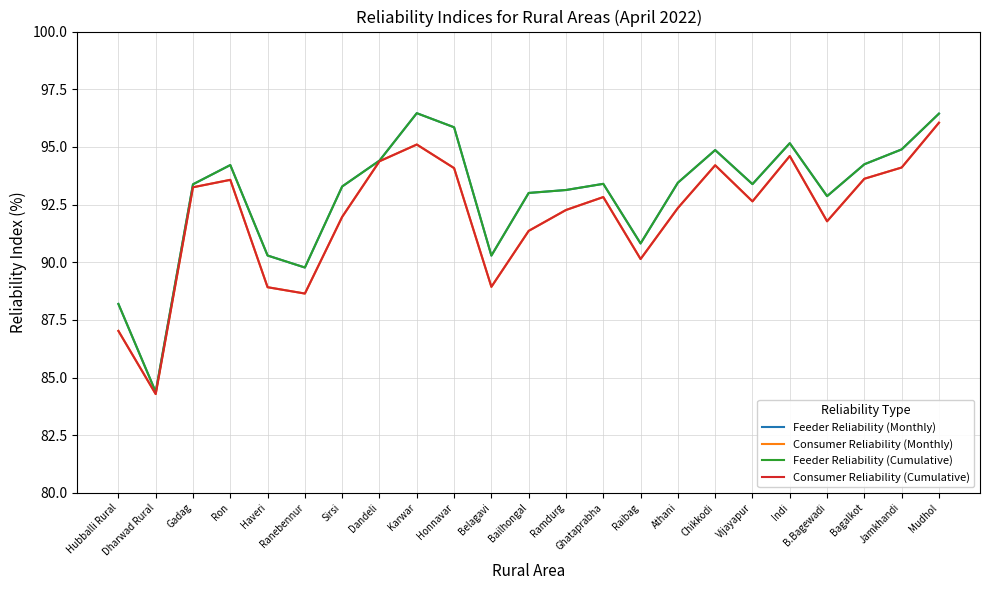

Reading right to left, list all the values displayed in this chart.

Feeder Reliability (Monthly): 96.4	94.9	94.2	92.9	95.2	93.4	94.9	93.4	90.8	93.4	93.1	93.0	90.3	95.9	96.5	94.4	93.3	89.8	90.3	94.2	93.4	84.4	88.2
Consumer Reliability (Monthly): 96.0	94.1	93.6	91.8	94.6	92.6	94.2	92.4	90.1	92.8	92.3	91.4	88.9	94.1	95.1	94.4	92.0	88.6	88.9	93.6	93.2	84.3	87.0
Feeder Reliability (Cumulative): 96.4	94.9	94.2	92.9	95.2	93.4	94.9	93.4	90.8	93.4	93.1	93.0	90.3	95.9	96.5	94.4	93.3	89.8	90.3	94.2	93.4	84.4	88.2
Consumer Reliability (Cumulative): 96.0	94.1	93.6	91.8	94.6	92.6	94.2	92.4	90.1	92.8	92.3	91.4	88.9	94.1	95.1	94.4	92.0	88.6	88.9	93.6	93.2	84.3	87.0